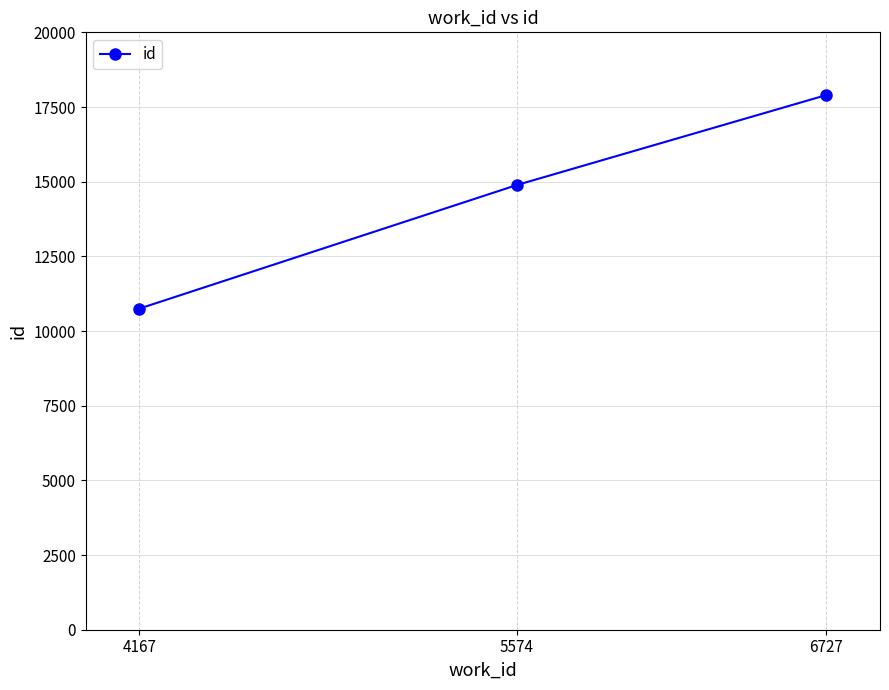

True or false: the data shows 4884 at 5574.

False